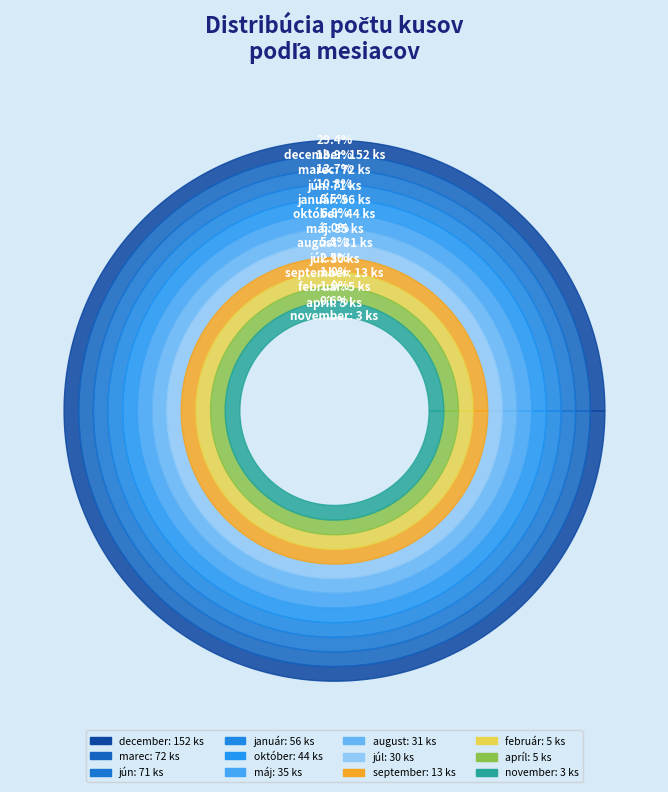

To the nearest percent, what percentage of the pie is október?

9%